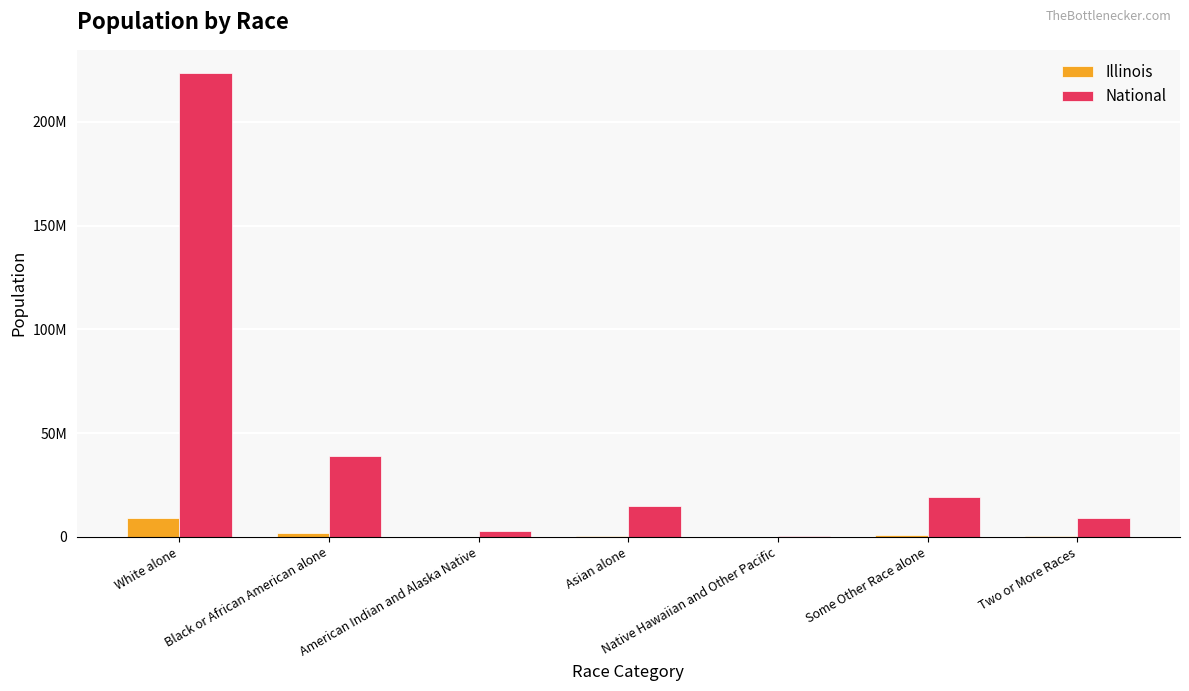

What is the total value across all series at Some Other Race alone?

19968780